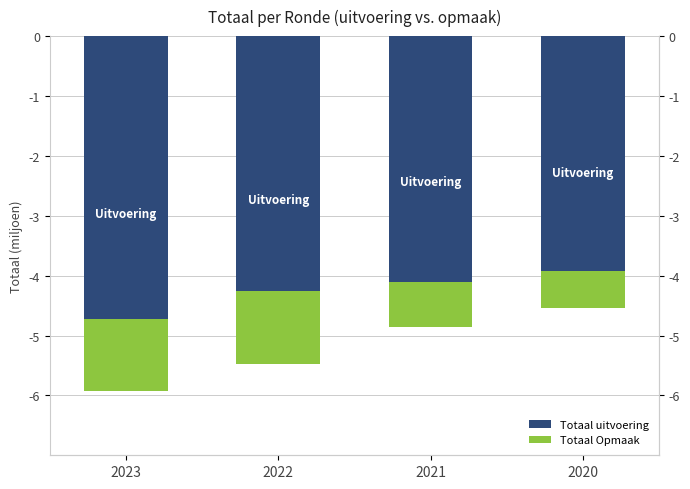

What are all the series names shown in the legend?

Totaal uitvoering, Totaal Opmaak